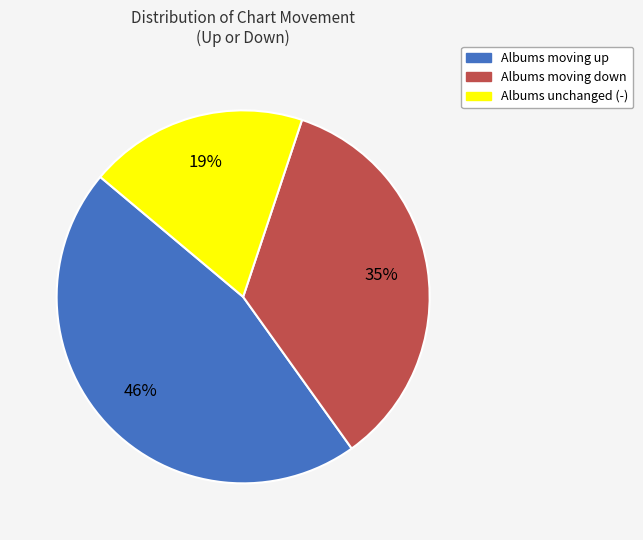

Does Albums moving down account for over 50% of the chart?

No